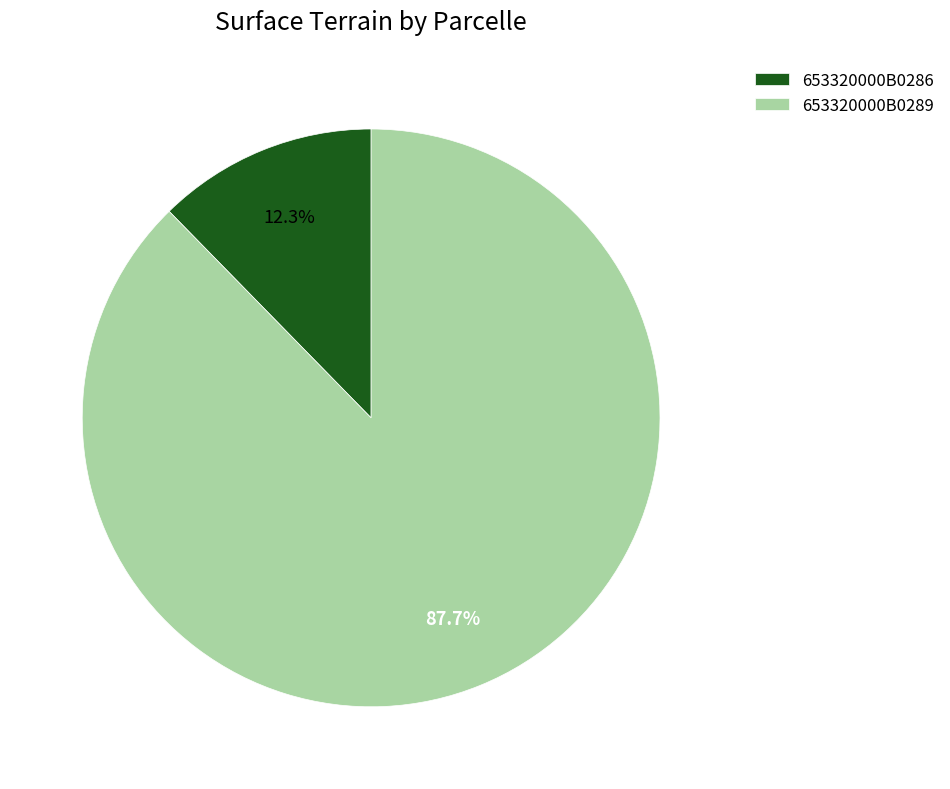

Rank the categories by value from highest to lowest.

653320000B0289, 653320000B0286